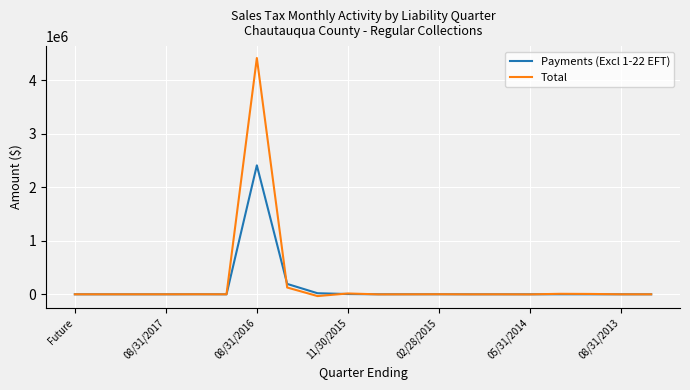

Which series has the largest range (max minus min)?

Total